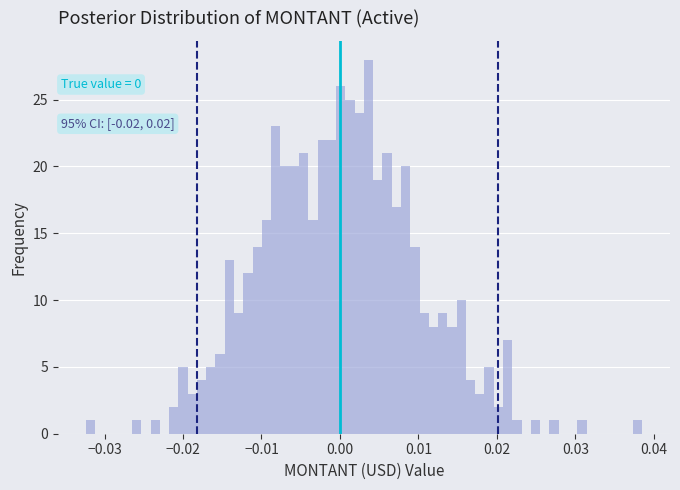

Read against the x-axis, roughly where is the centre of the tallest bar?

0.004